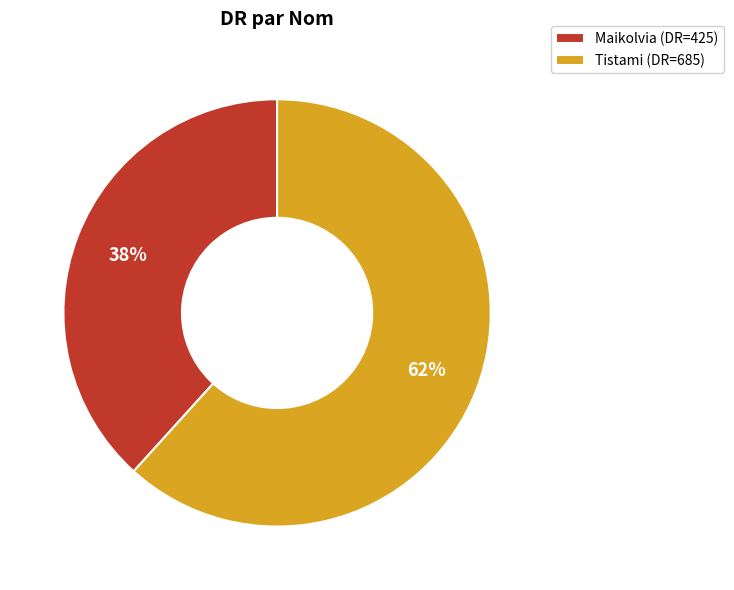

Between Tistami and Maikolvia, which is larger?

Tistami